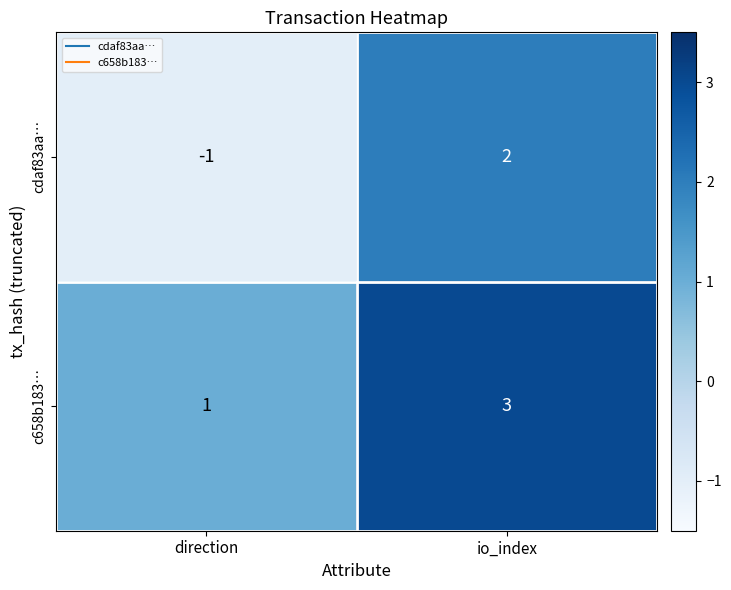

Between direction and io_index, which series saw the biggest shift?

cdaf83aa…